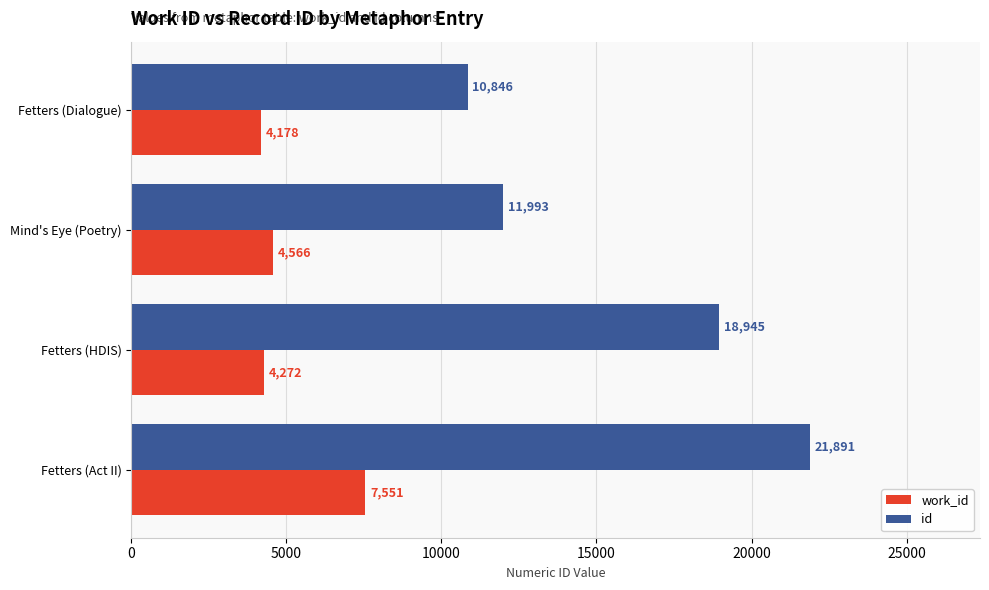

What is the approximate value of id at Fetters (Dialogue), to the nearest 10?

10850